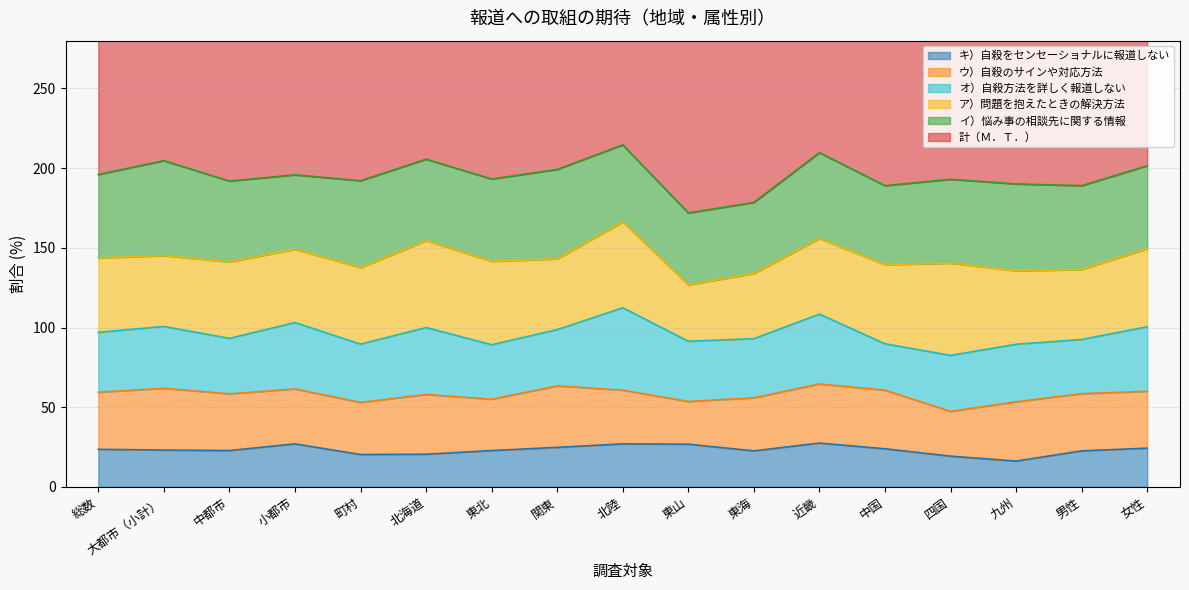

Which series has the largest total across all categories?

計（Ｍ．Ｔ．）